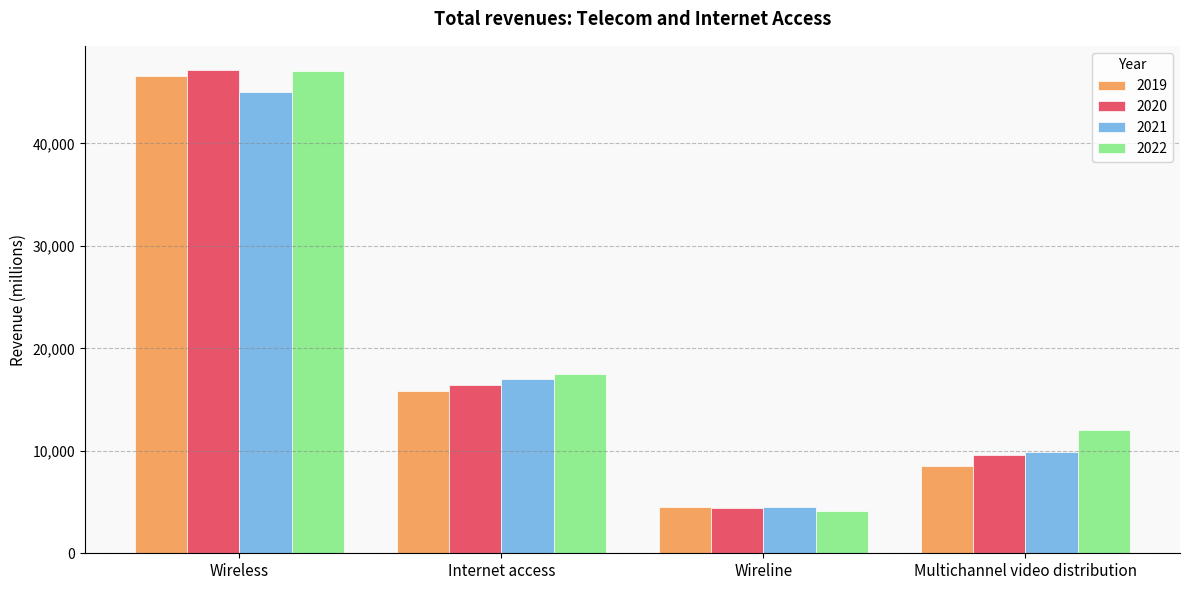

The 2019 series shows 23080.3 at Wireless. True or false?

False